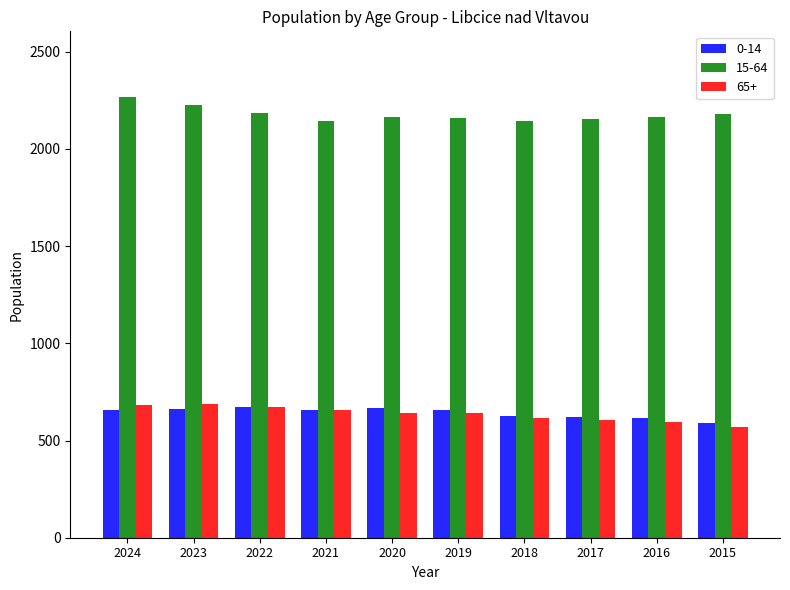

What is the total value across all series at 2022?

3531